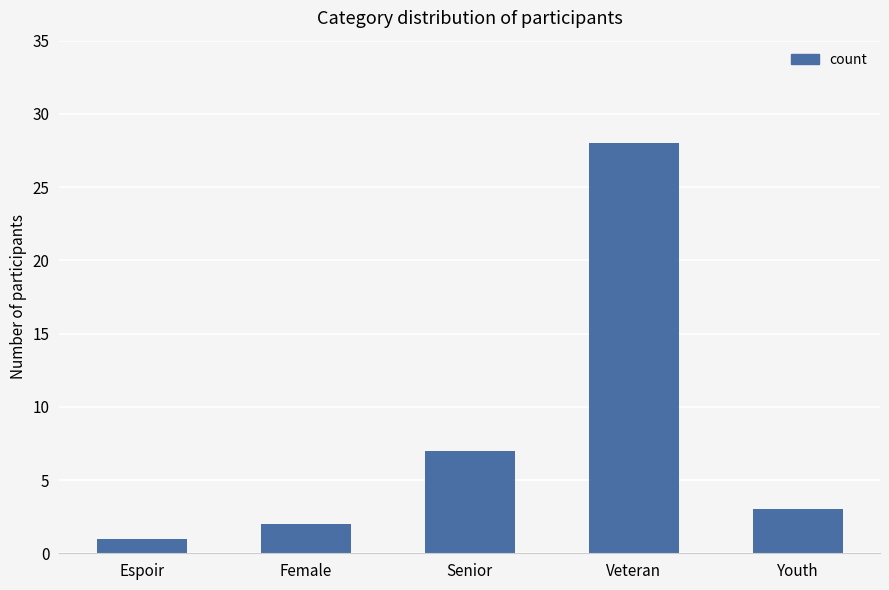

Where is the data nearest to the value 14?

Senior